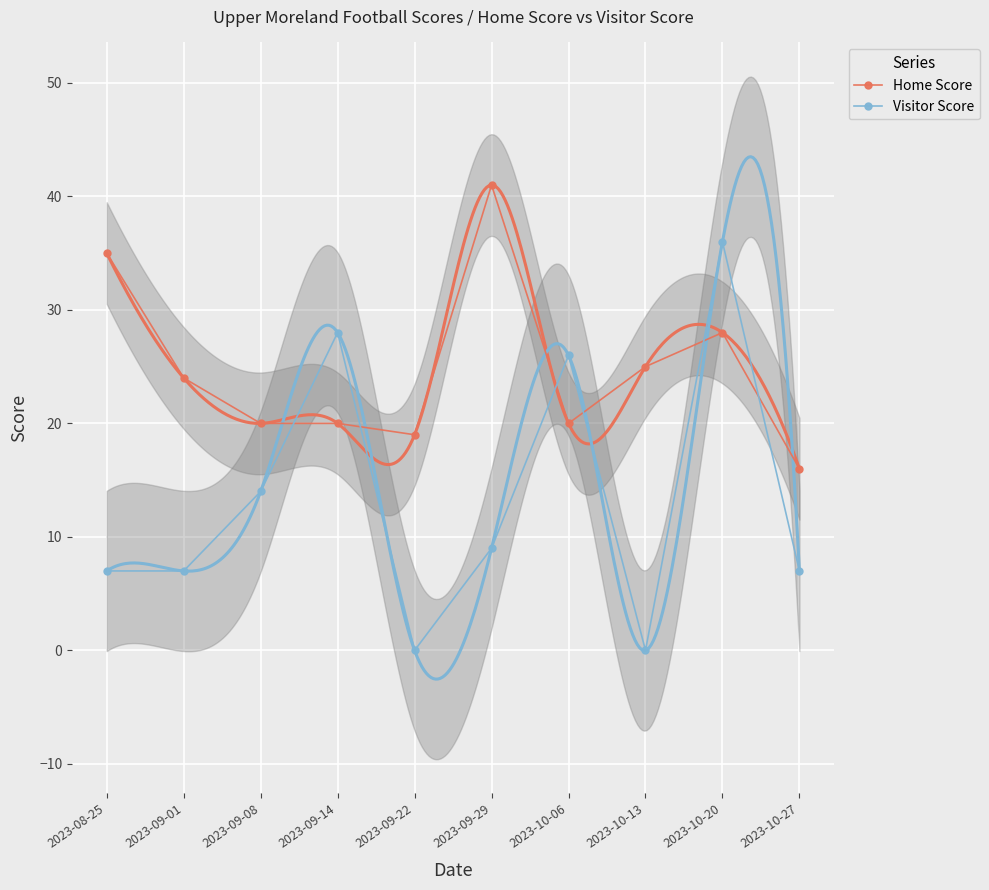

At which label does Home Score first exceed 24?

2023-08-25